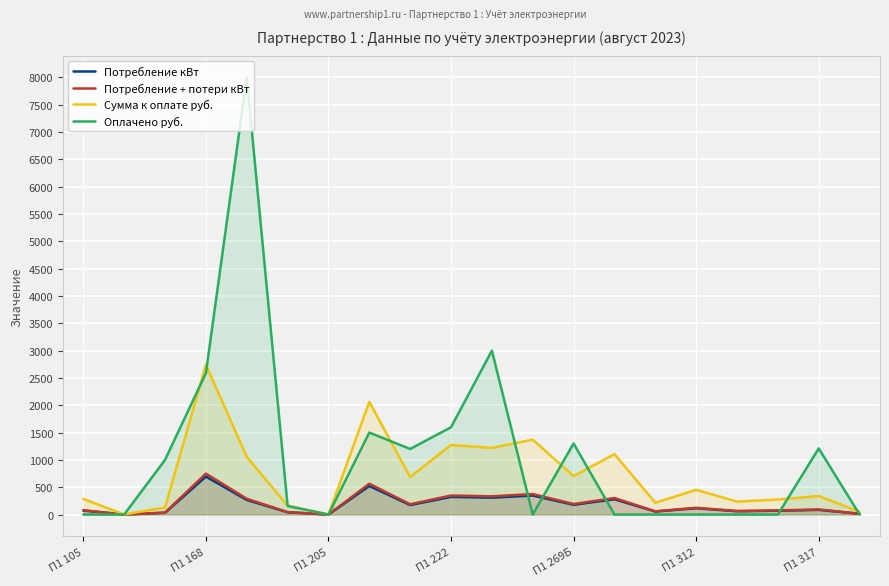

Rank the series by their maximum value, from highest to lowest.

Оплачено руб., Сумма к оплате руб., Потребление + потери кВт, Потребление кВт